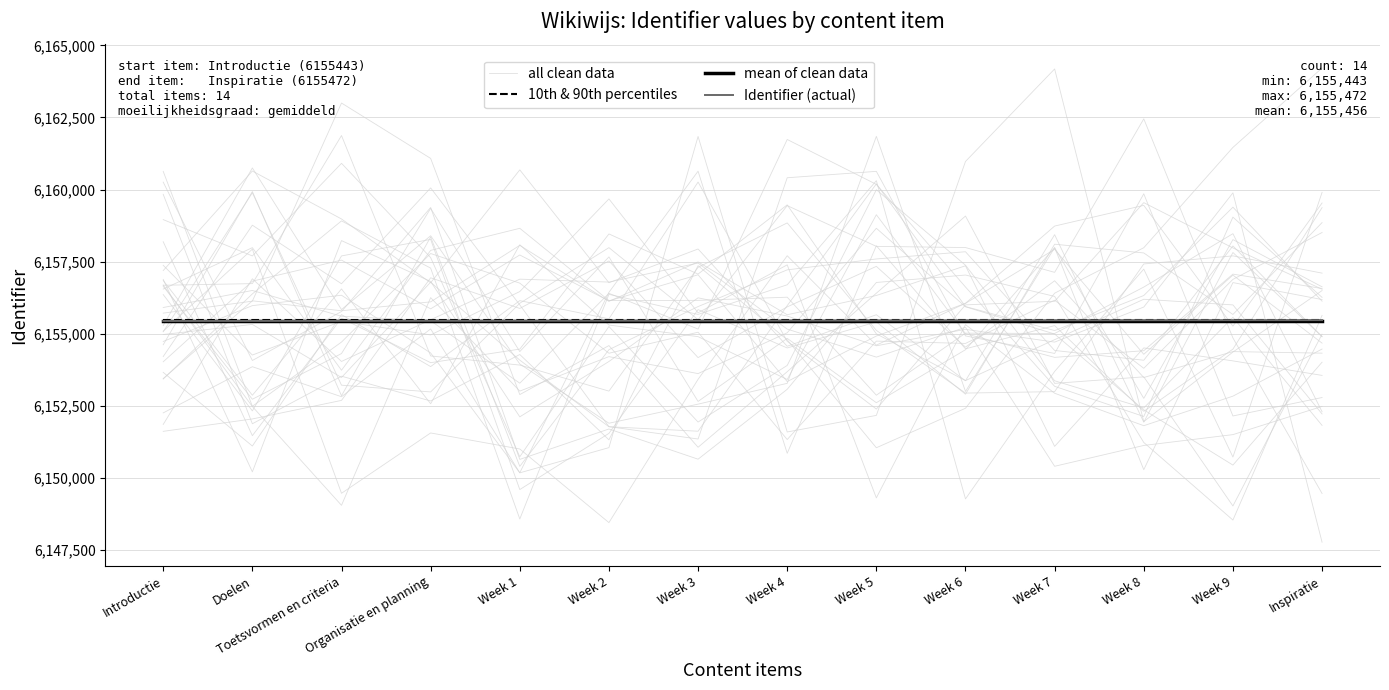

What is the label of the 4th point from the left?

Organisatie en planning